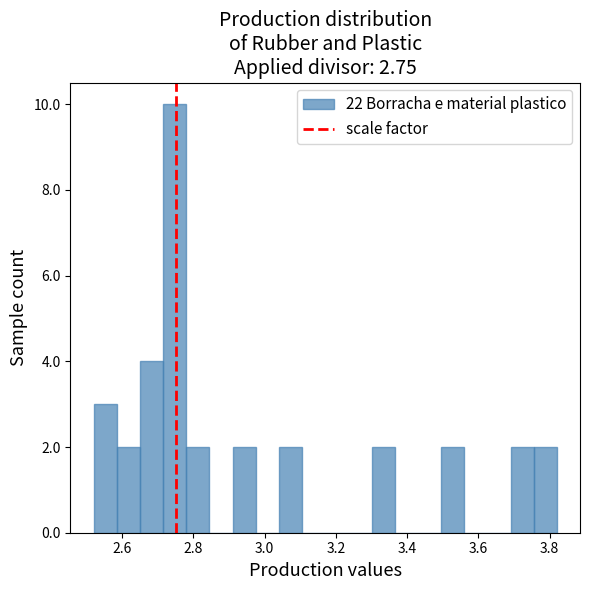

Read against the x-axis, roughly where is the centre of the tallest bar?

2.74